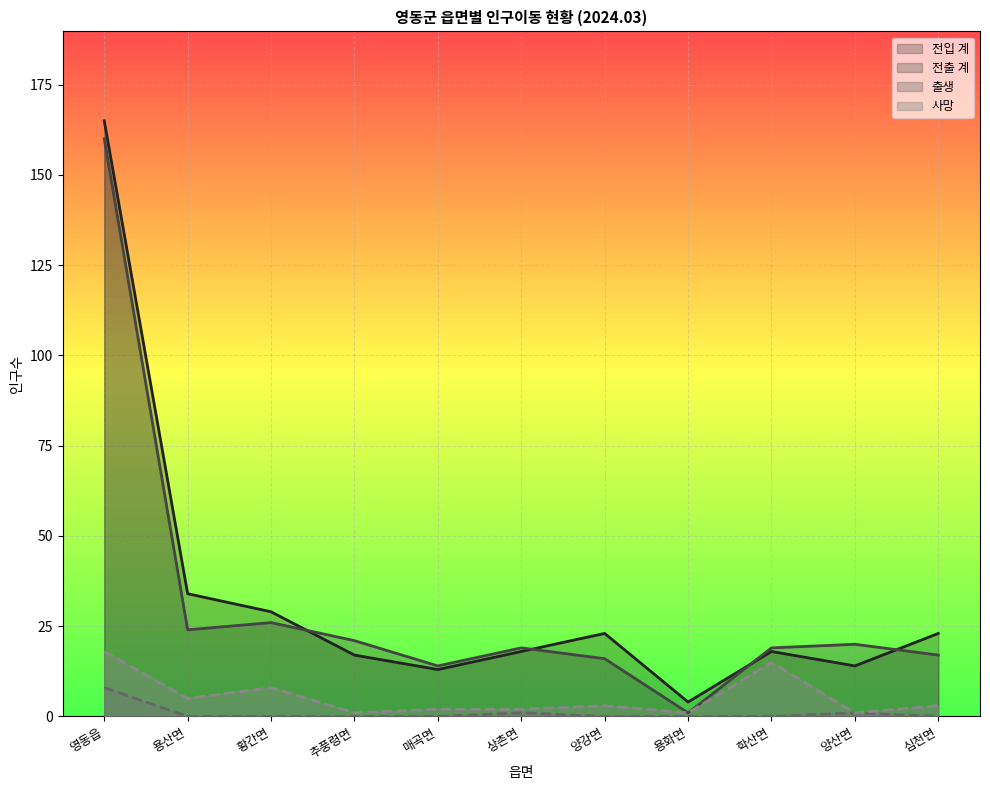

Is it true that 전입 계 equals 20 at 매곡면?

False